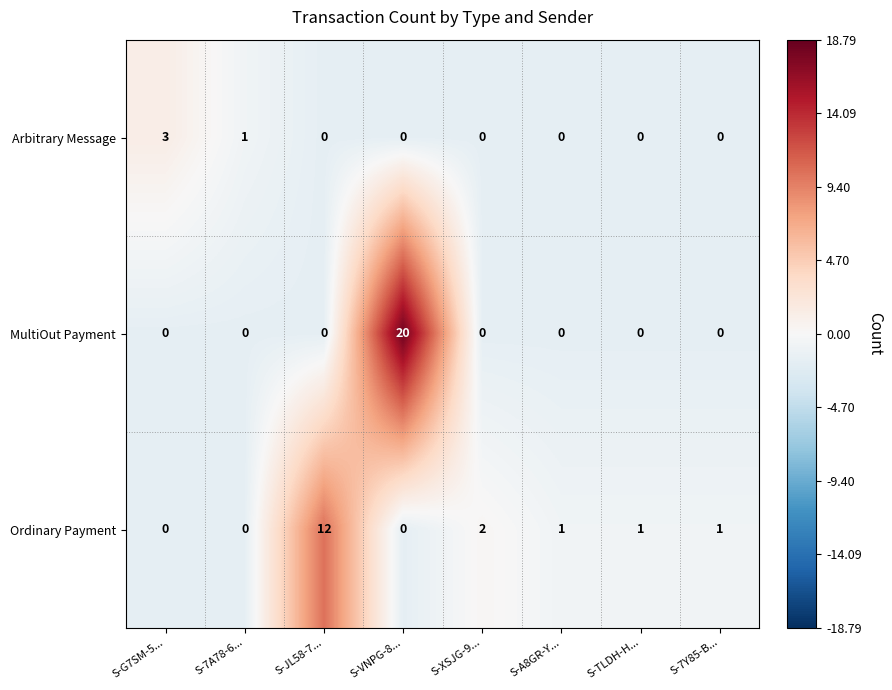

How many values in MultiOut Payment are above zero?

1